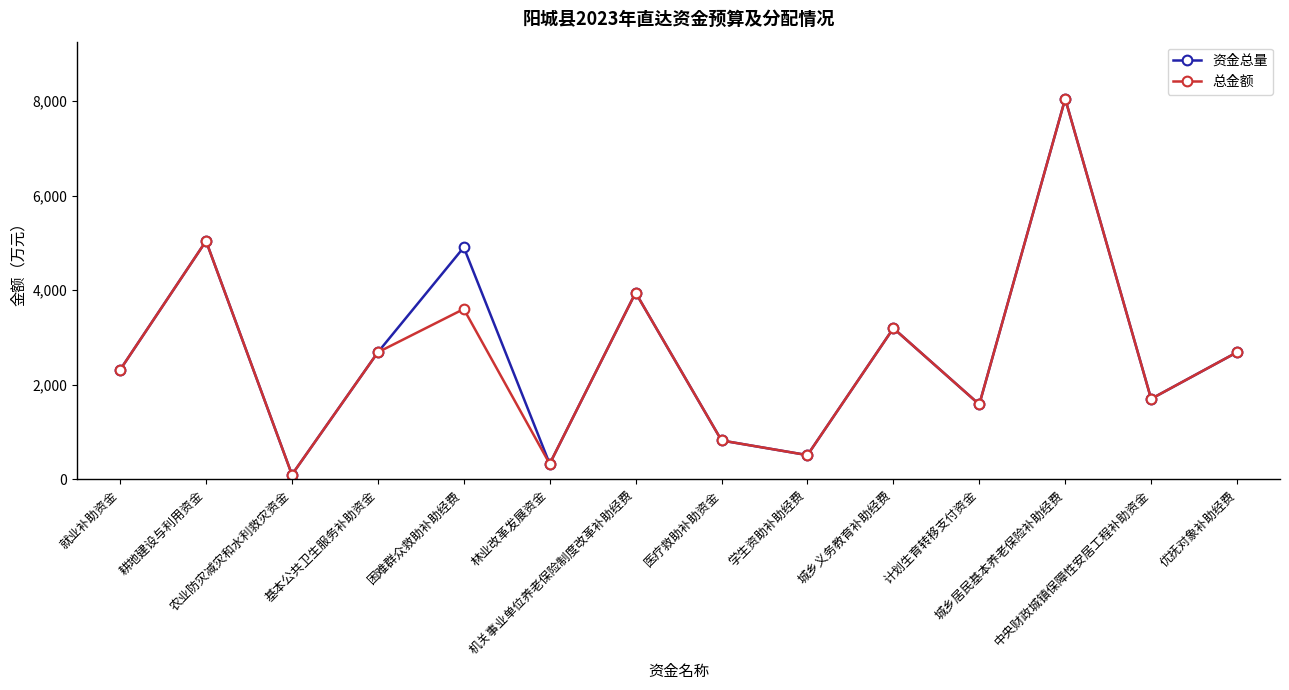

What is the difference between the second highest and second lowest values in the 资金总量 series?

4708.7